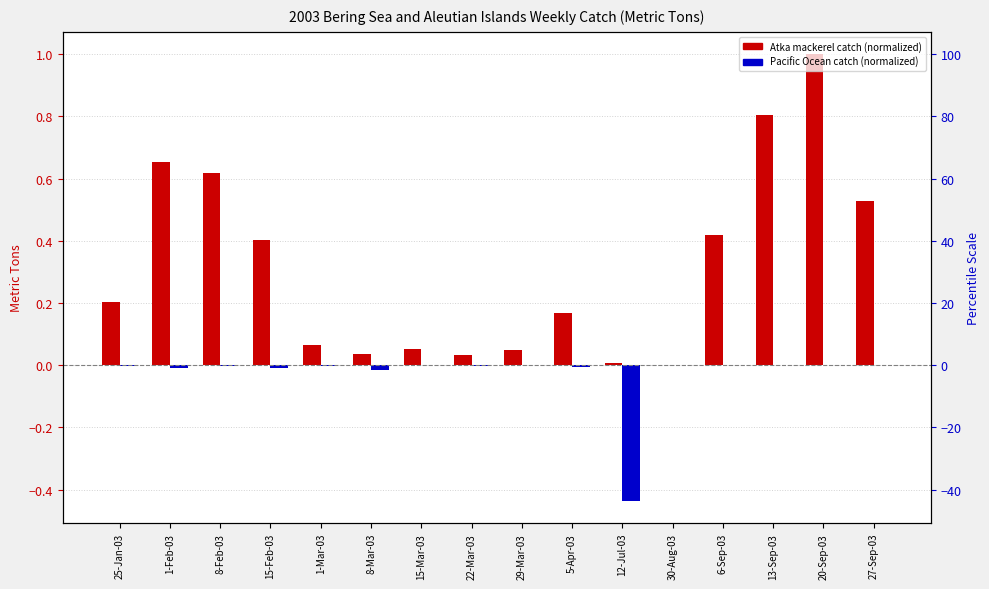

What is the total value across all series at 8-Feb-03?

0.6